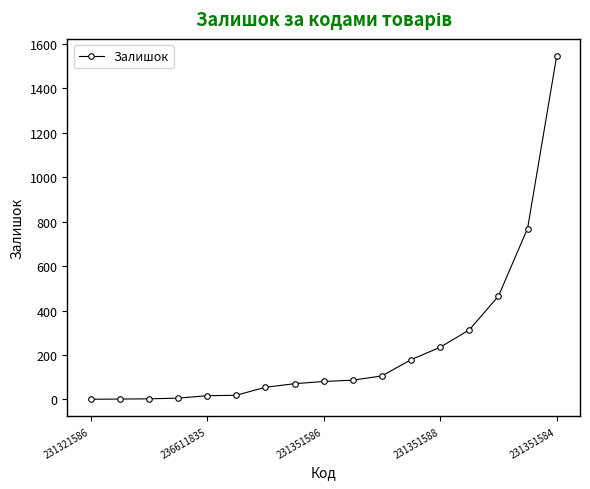

What is the difference between the maximum and minimum values?

1544